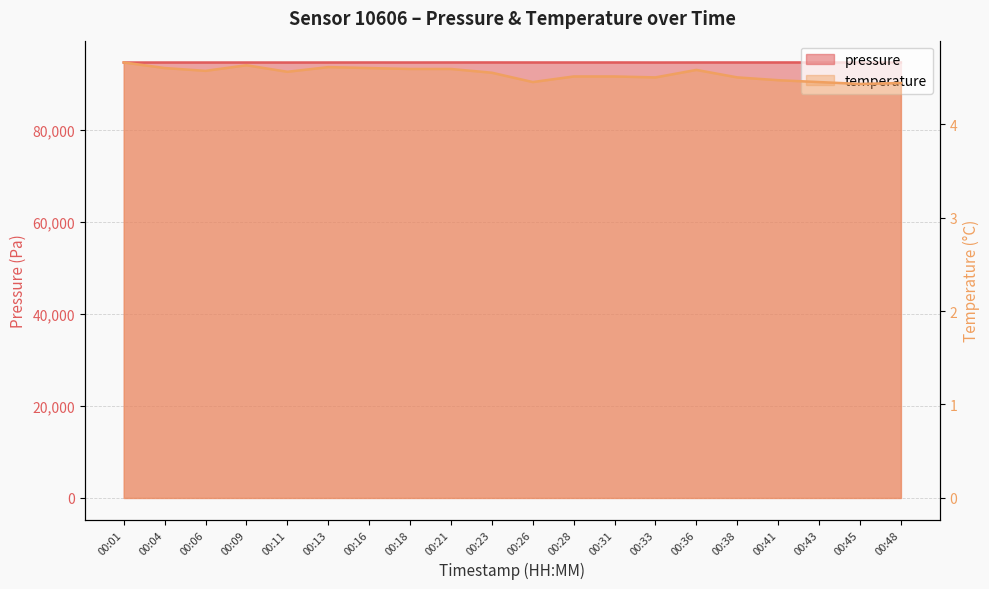

True or false: pressure and temperature intersect in this chart.

False